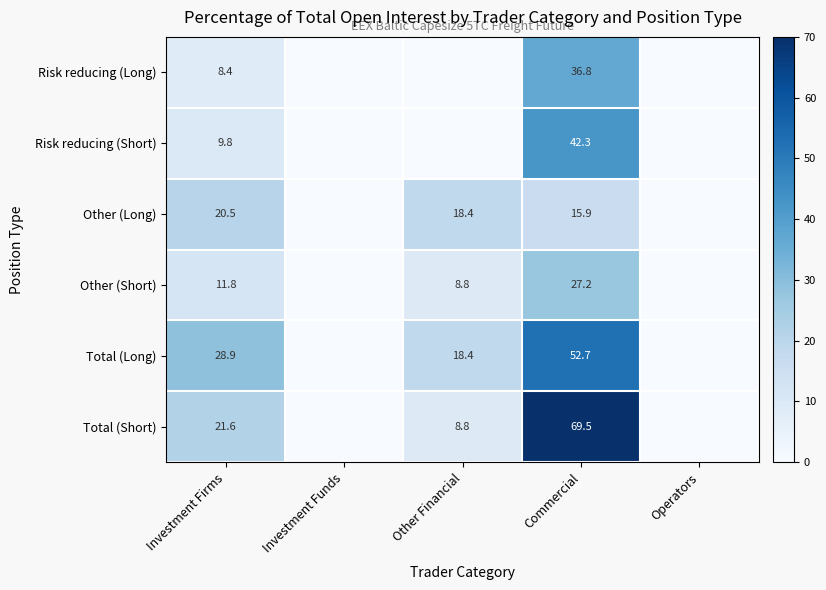

How many data points does each series have?

5